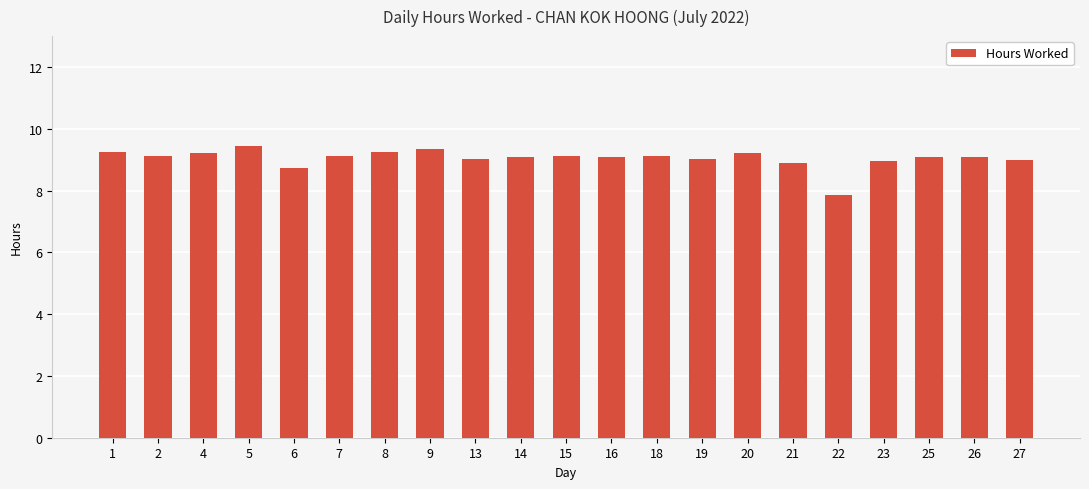

At which label is the value closest to 8?

22